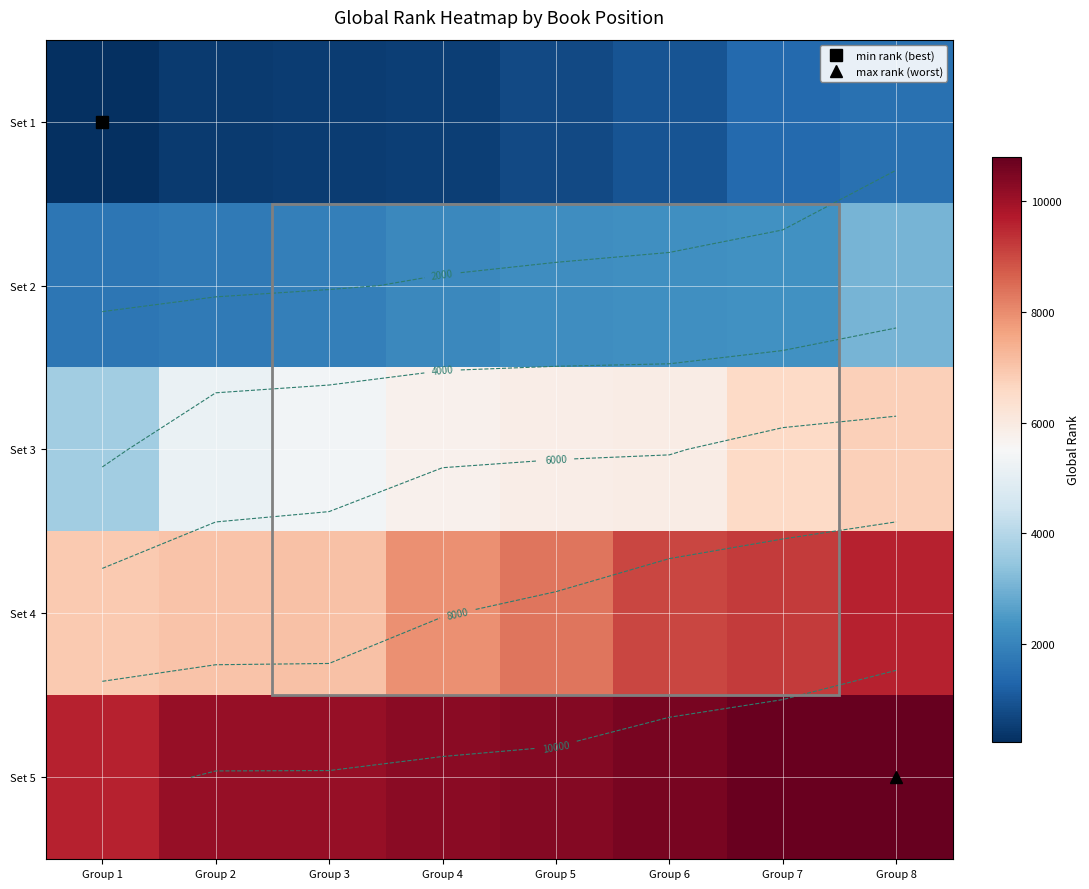

How many series are shown in this chart?

5